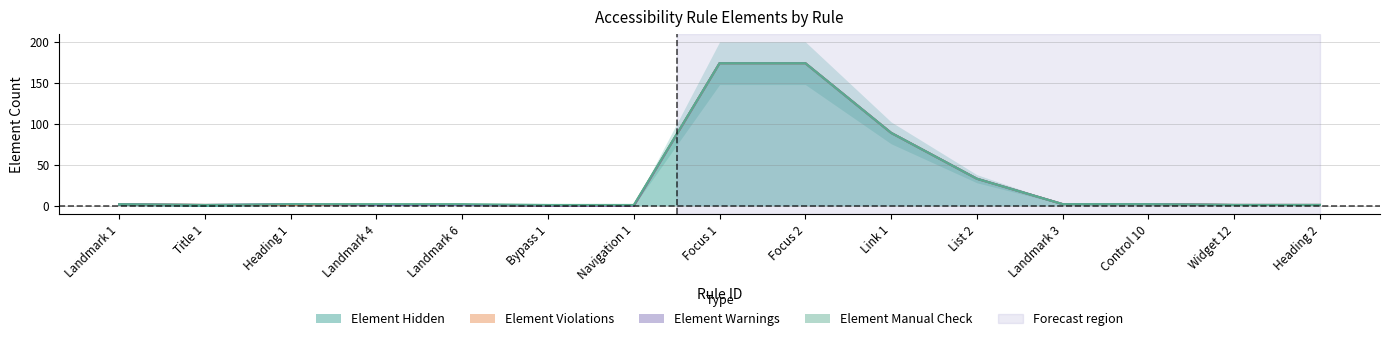

The Element Violations series shows 0 at Heading 1. True or false?

True